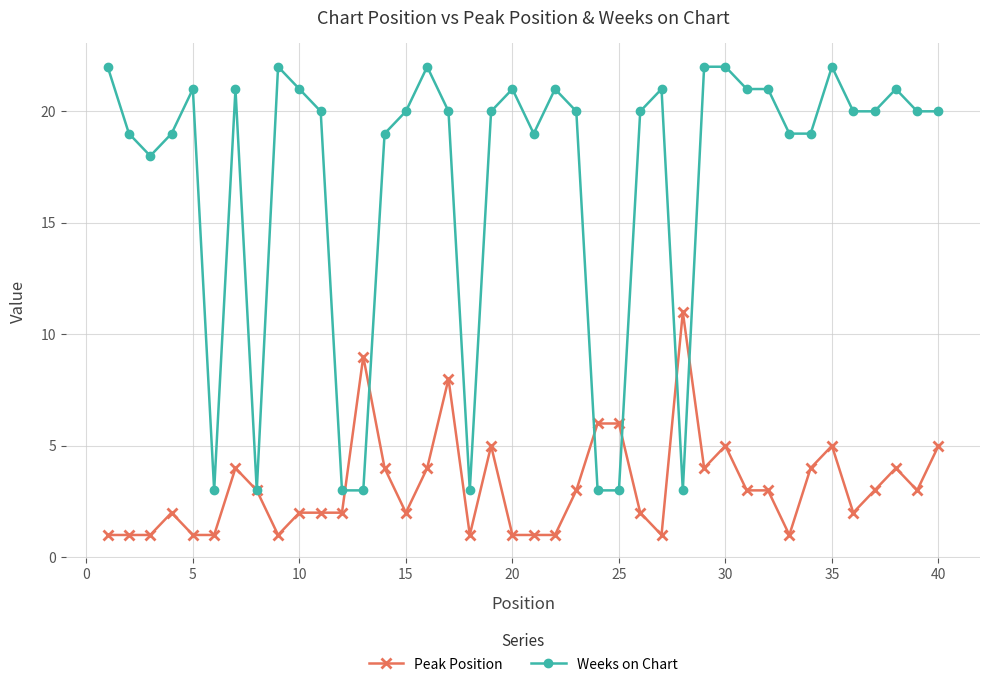

List the series in order of their peak value, lowest first.

Peak Position, Weeks on Chart